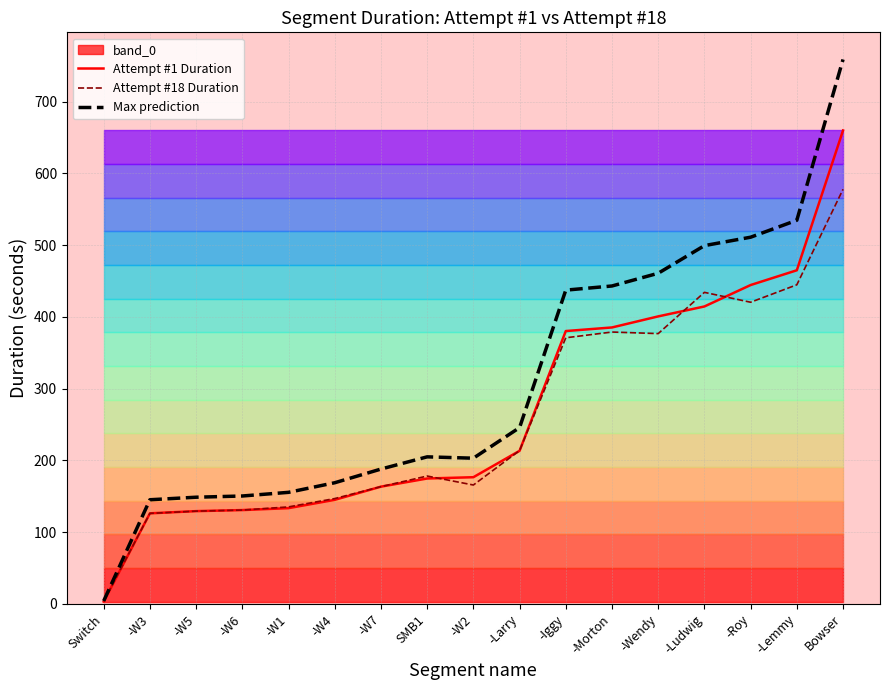

Where is Max prediction nearest to the value 381?

-Iggy